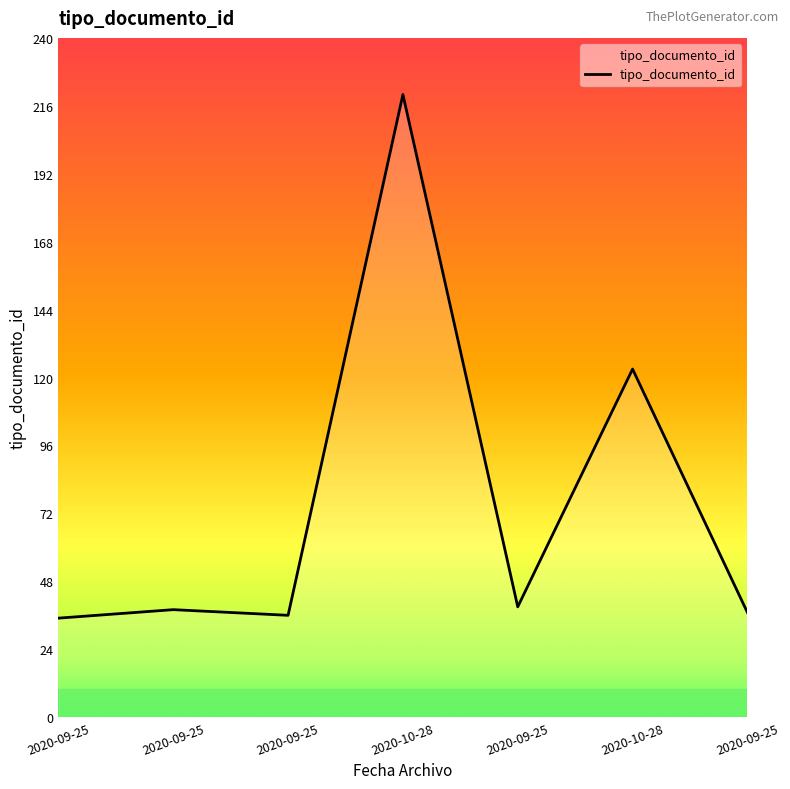

The value at 2020-09-25 is 8. True or false?

False